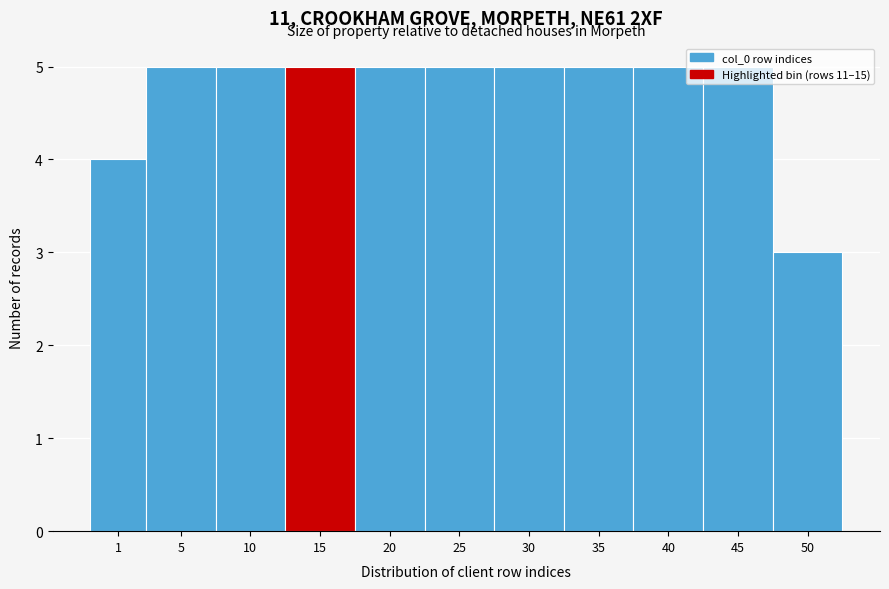

Approximately how many times larger is the value at 40 compared to 10?

1.0